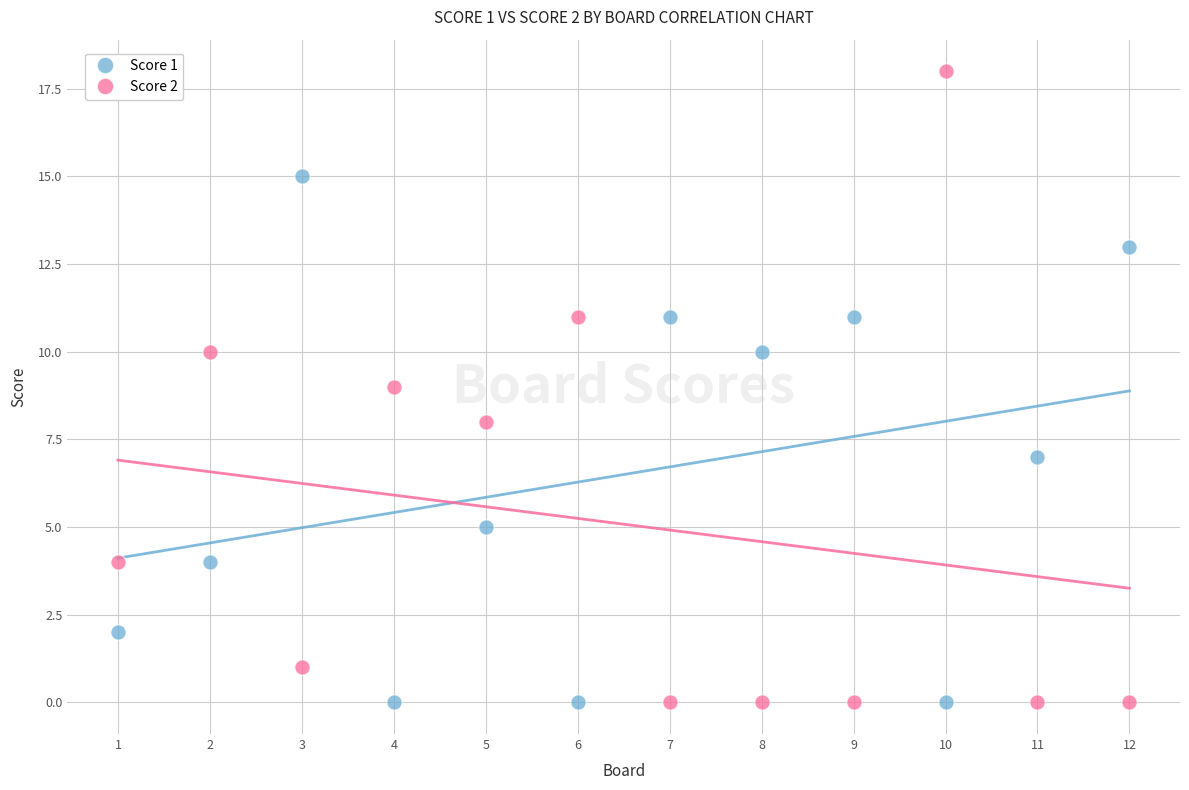

Across all data points, what is the range of Y values (max minus min)?

18